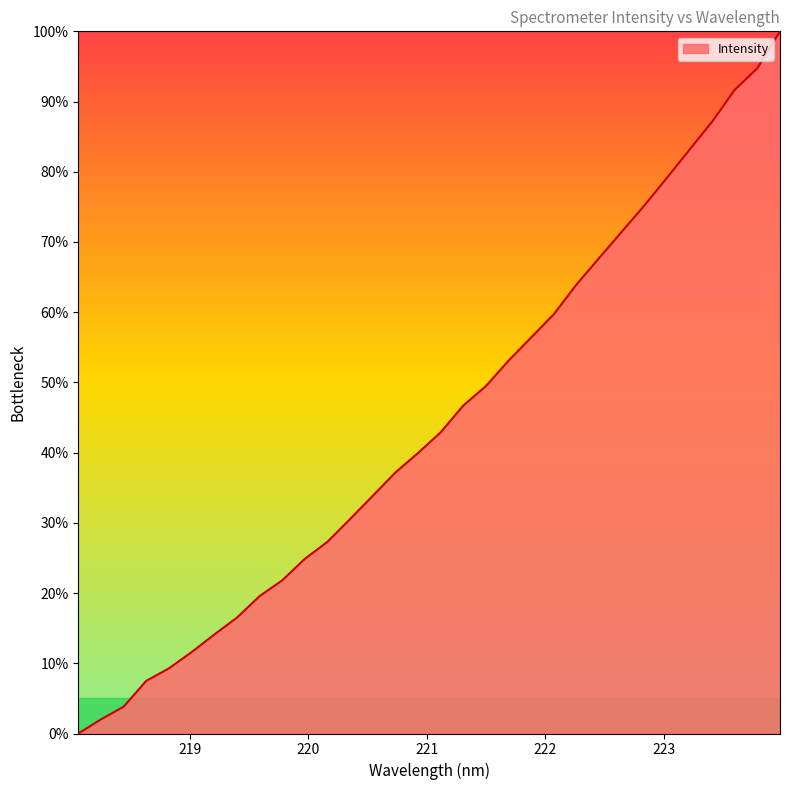

Count the number of categories in the chart.

32